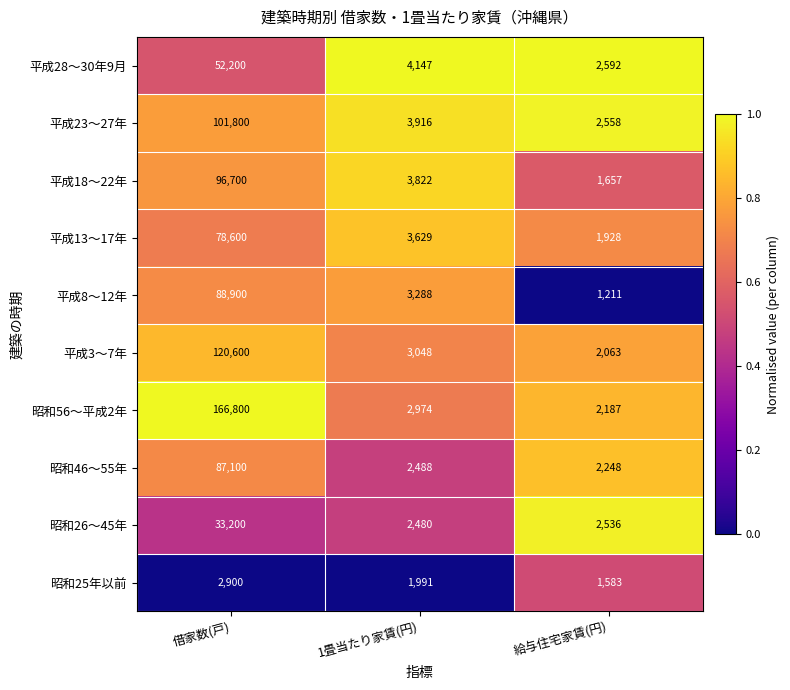

What is the spread (max minus min) of values at 1畳当たり家賃(円)?

2156